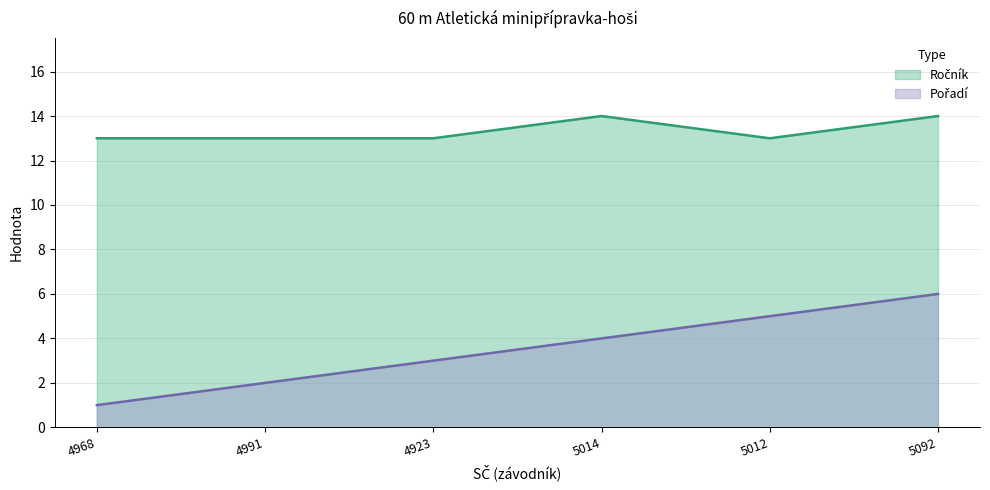

What position from the left is 4923?

3